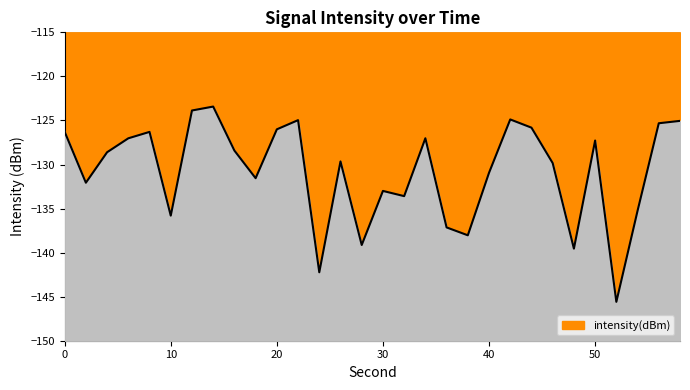

Between 2 and 16, which is larger?

16